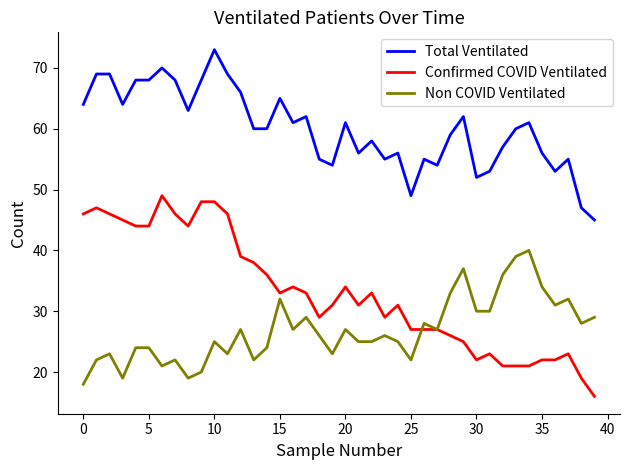

What is the maximum value for Total Ventilated?

73